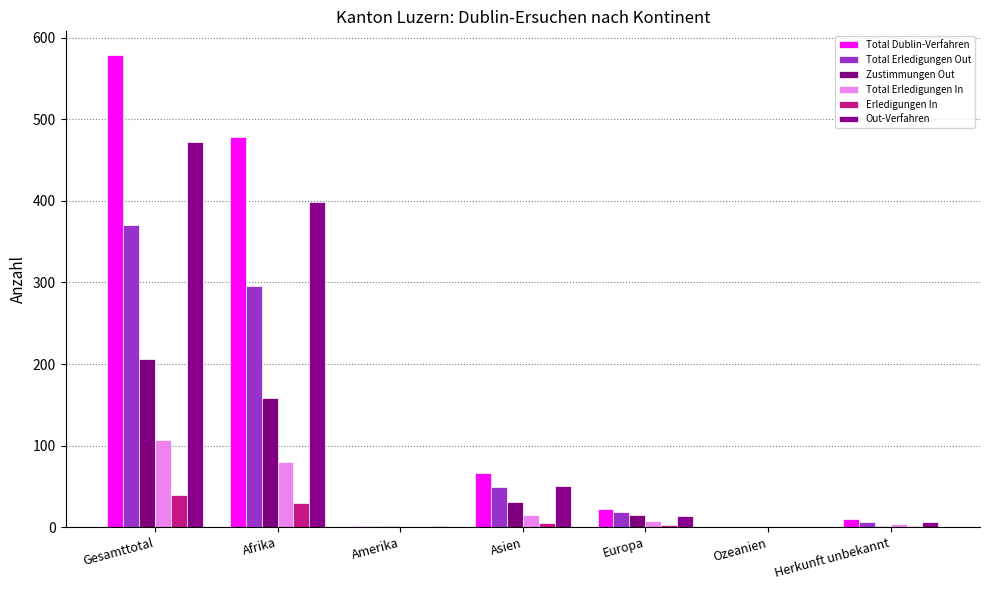

What is the difference between the Total Erledigungen In values at Ozeanien and Gesamttotal?

107